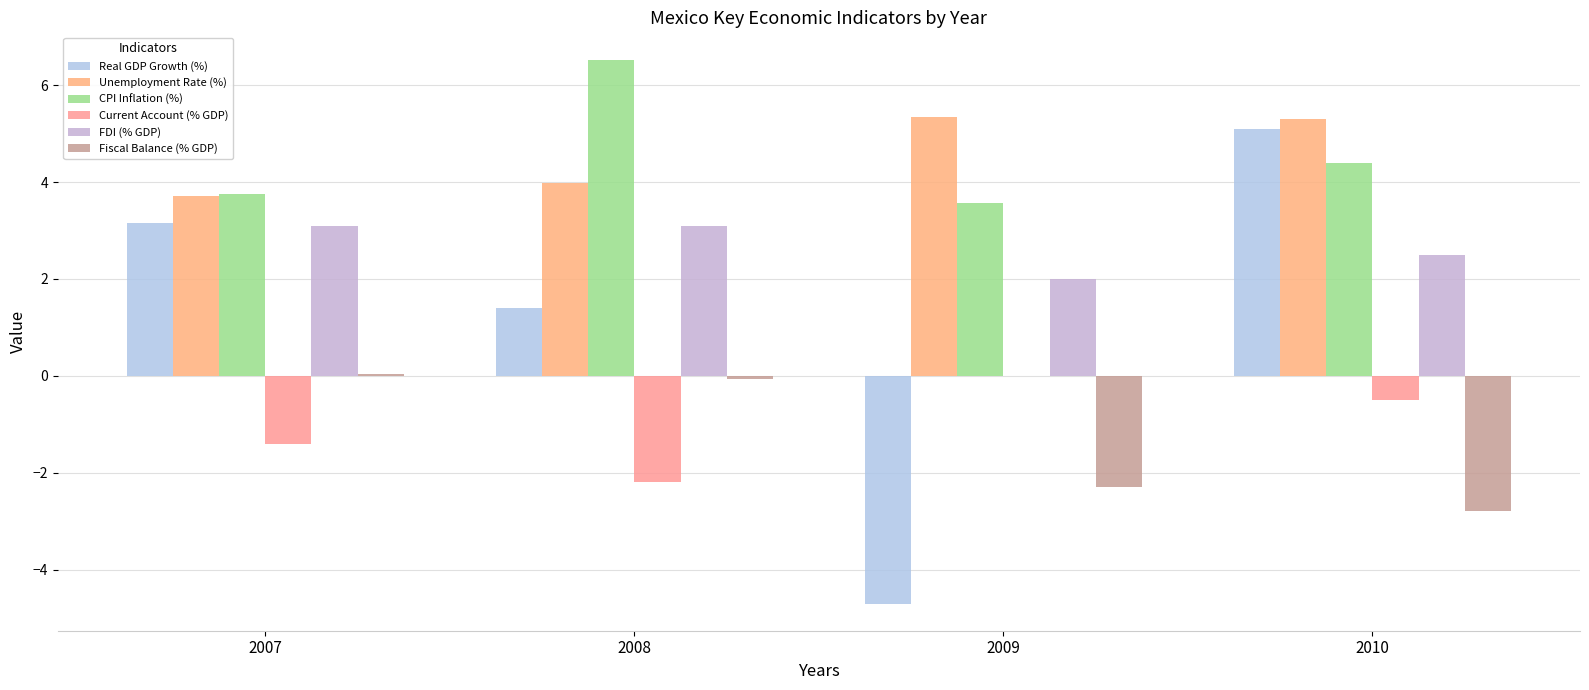

What is the smallest value displayed?

-4.7